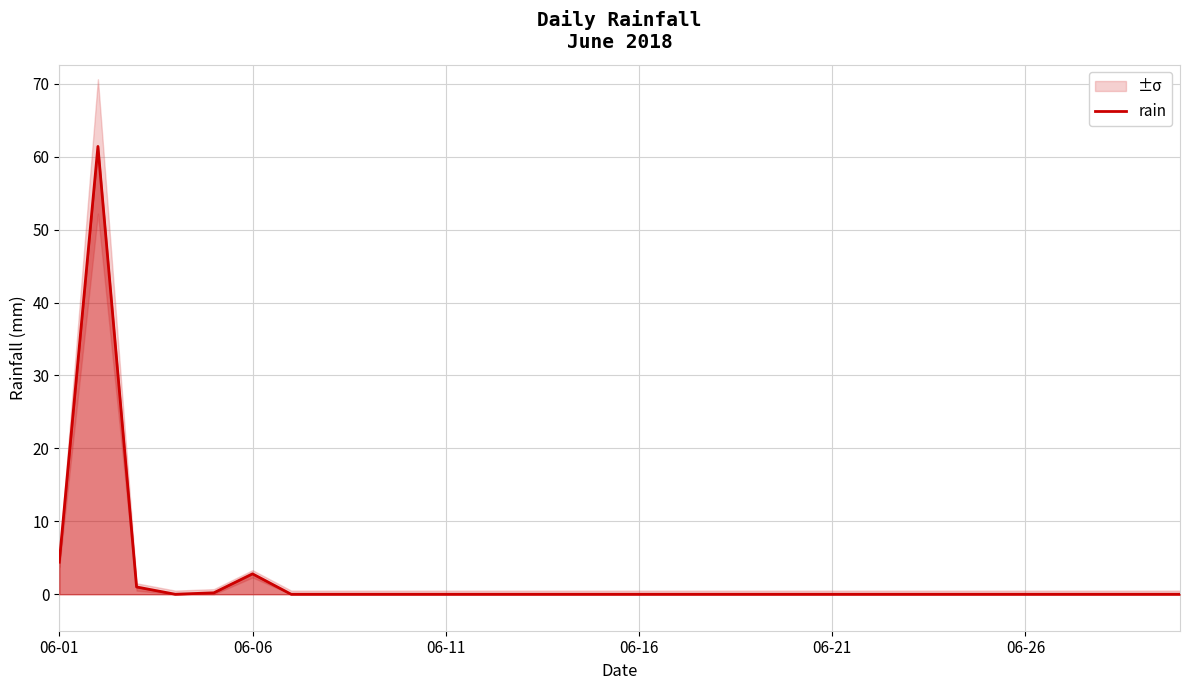

What is the maximum value shown in the chart?

61.4